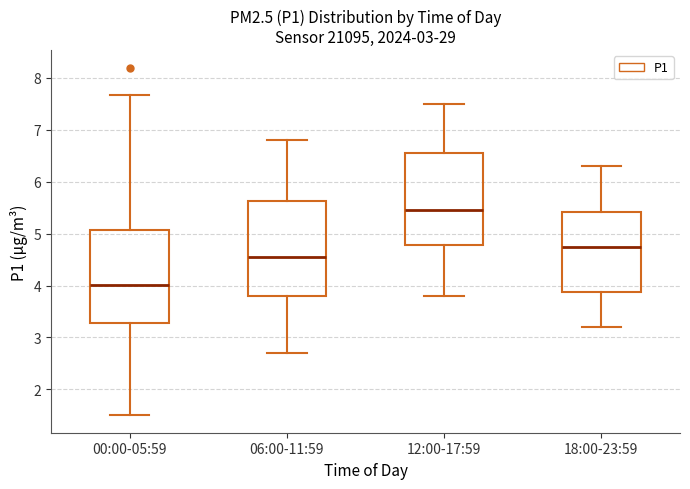

Reading left to right, transcribe this box plot: for each box, give where its median line is, the range the box spans, and where its two whiskers end, as read against the y-axis. The values are not printed on the chart, so give them approximately, as read against the axis.

00:00-05:59: median 4.0, box 3.3 to 5.1, whiskers 1.5 to 7.7
06:00-11:59: median 4.6, box 3.8 to 5.6, whiskers 2.7 to 6.8
12:00-17:59: median 5.5, box 4.8 to 6.6, whiskers 3.8 to 7.5
18:00-23:59: median 4.8, box 3.9 to 5.4, whiskers 3.2 to 6.3